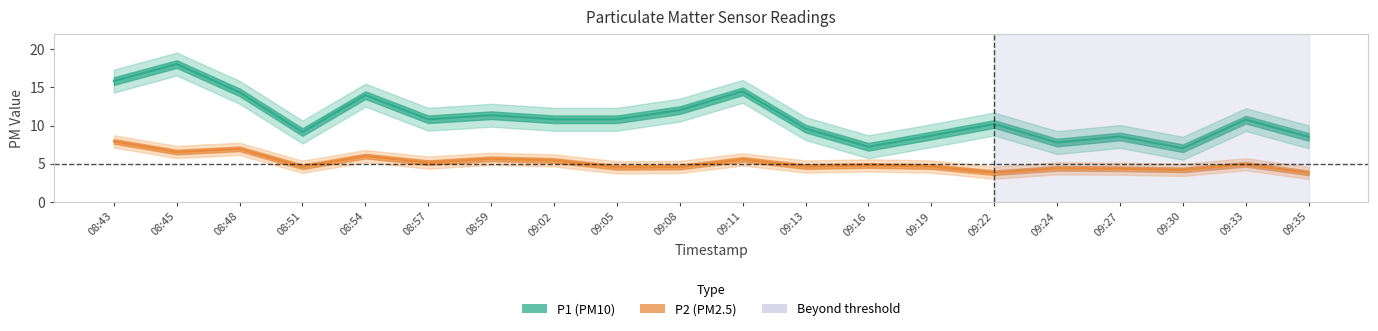

In P2, how many points are lower than both neighbors (excluding endpoints)?

7